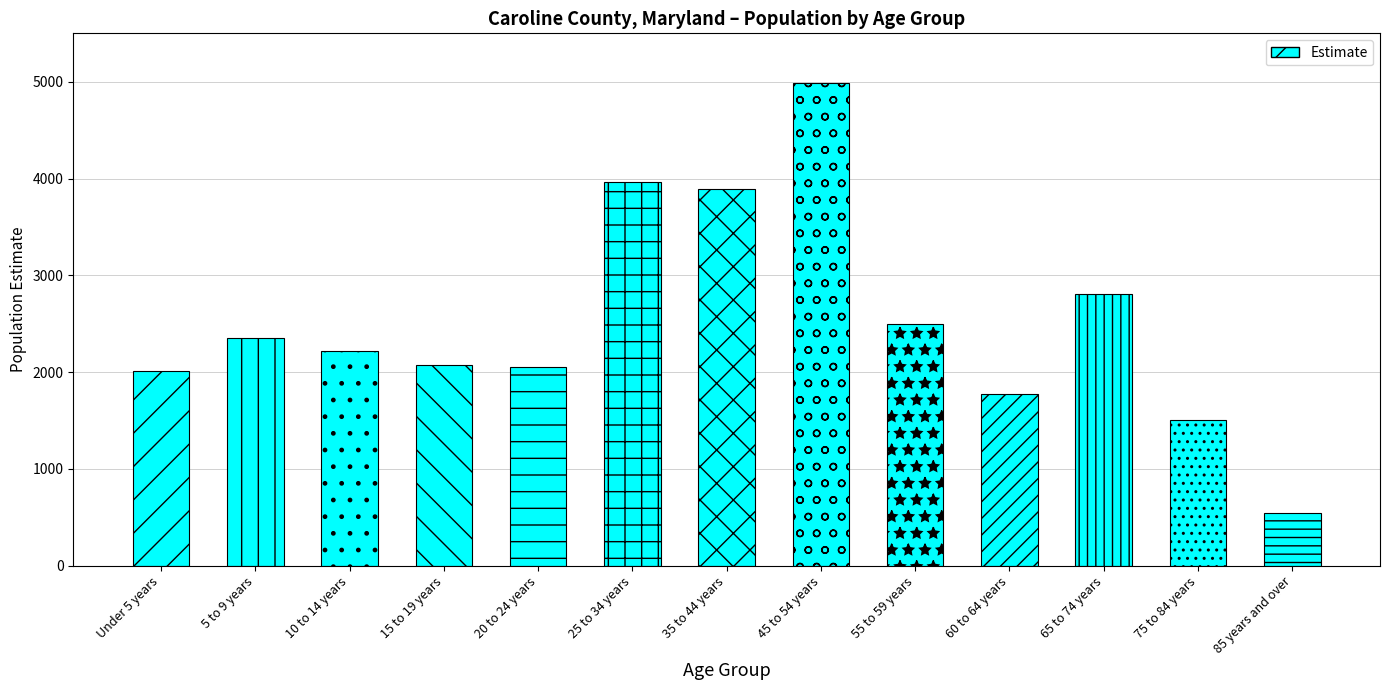

Reading left to right, list all the values displayed in this chart.

2014	2349	2215	2073	2049	3962	3894	4986	2494	1772	2803	1507	543